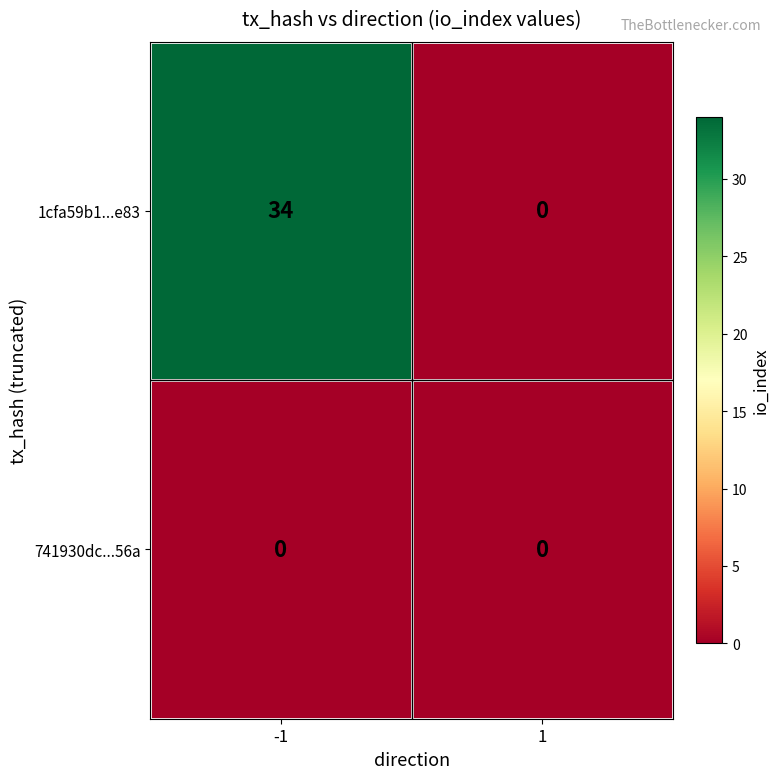

Rank the series by their average value, from highest to lowest.

1cfa59b1...e83, 741930dc...56a